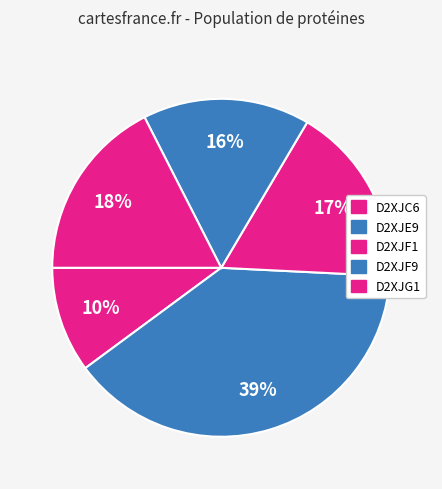

What is the largest slice in the pie chart?

D2XJE9